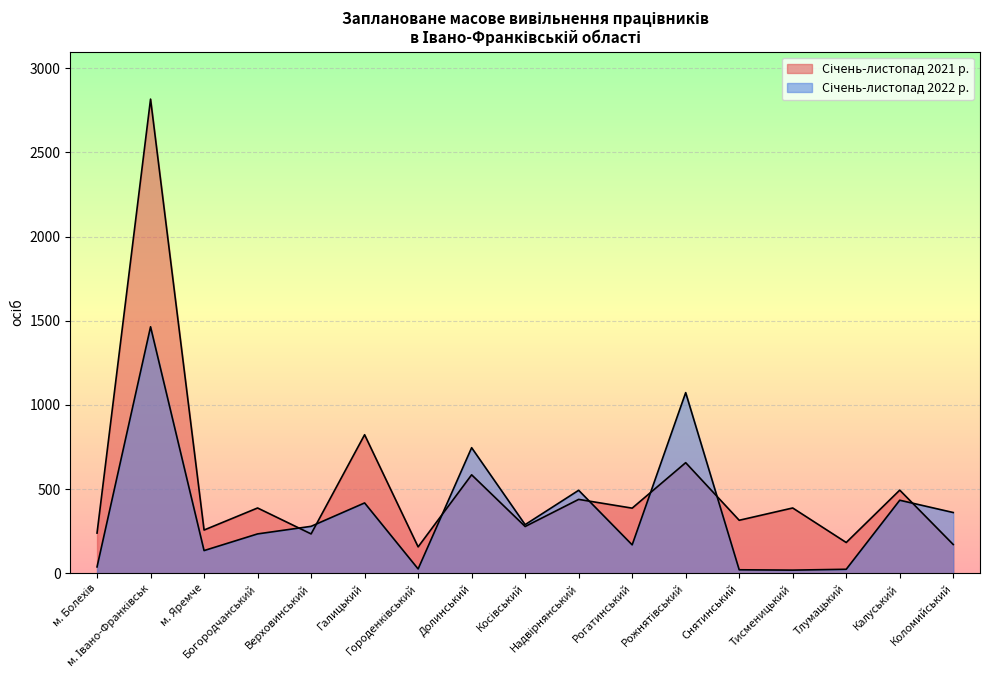

Where is Січень-листопад 2021 р. nearest to the value 1486?

Галицький